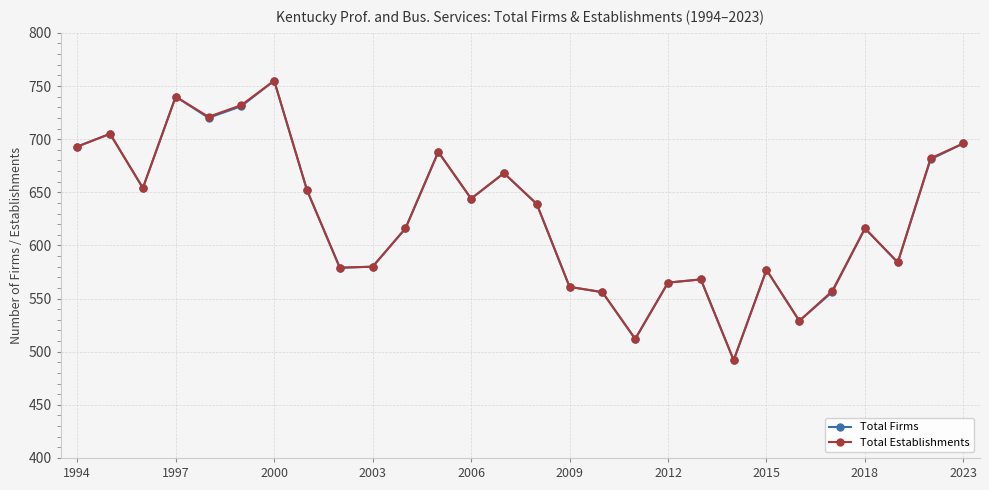

What is the greatest value displayed?

755